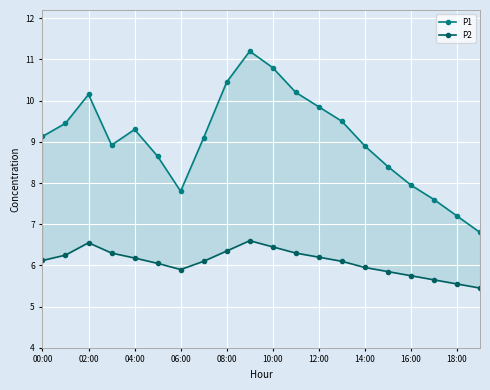

What is the label of the 6th point from the right?

14:00